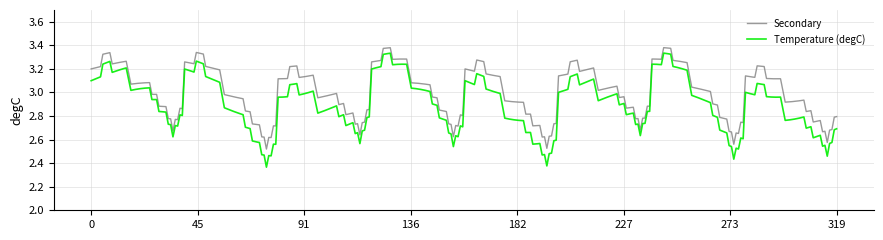

What is the difference between the maximum and minimum values in the Temperature (degC) series?

1.0